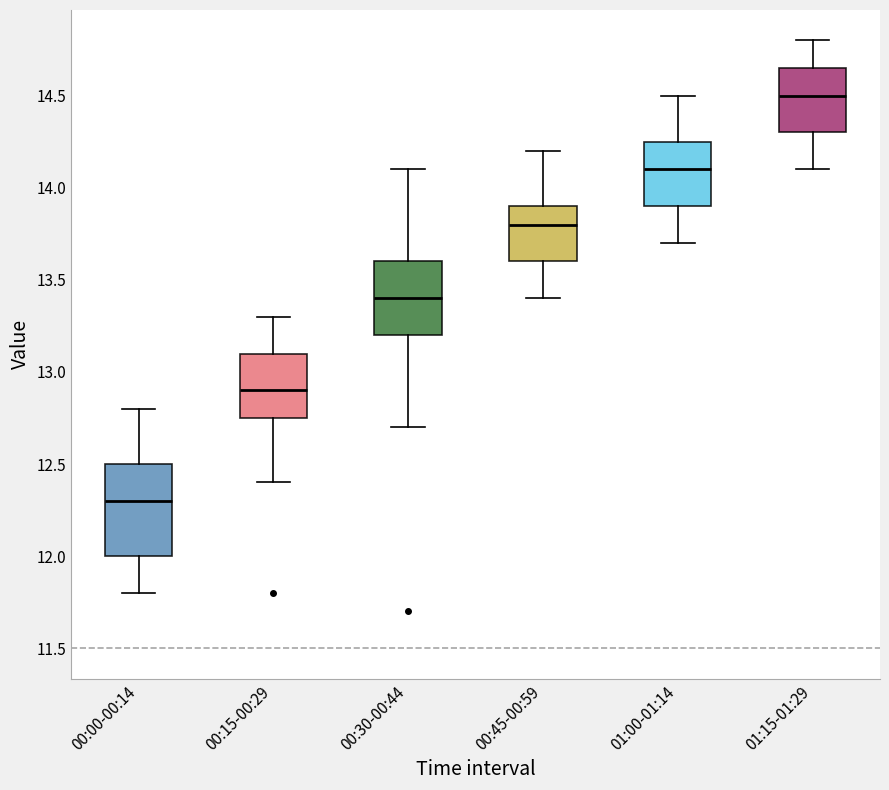

Reading left to right, read every box against the y-axis: the position of its median line, the range the box covers, and the ends of its whiskers. The values are not printed on the chart, so give them approximately, as read against the axis.

00:00-00:14: median 12.30, box 12.00 to 12.50, whiskers 11.80 to 12.80
00:15-00:29: median 12.90, box 12.75 to 13.10, whiskers 12.40 to 13.30
00:30-00:44: median 13.40, box 13.20 to 13.60, whiskers 12.70 to 14.10
00:45-00:59: median 13.80, box 13.60 to 13.90, whiskers 13.40 to 14.20
01:00-01:14: median 14.10, box 13.90 to 14.25, whiskers 13.70 to 14.50
01:15-01:29: median 14.50, box 14.30 to 14.65, whiskers 14.10 to 14.80